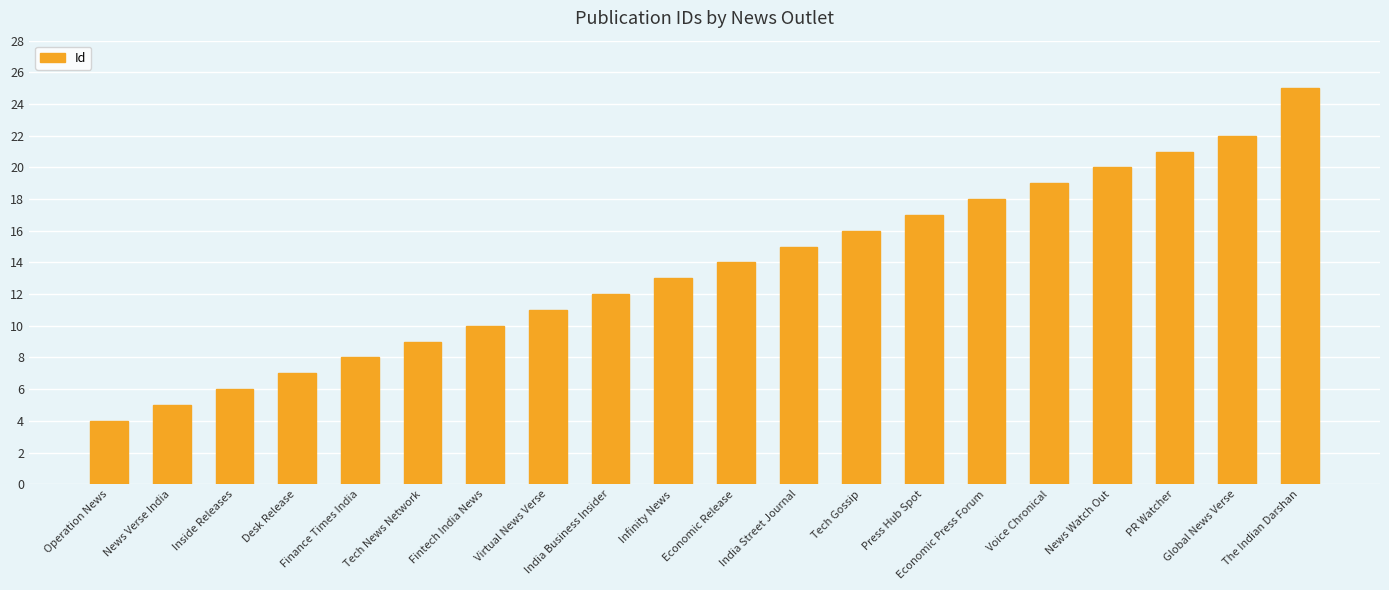

List the labels in order of value, largest first.

The Indian Darshan, Global News Verse, PR Watcher, News Watch Out, Voice Chronical, Economic Press Forum, Press Hub Spot, Tech Gossip, India Street Journal, Economic Release, Infinity News, India Business Insider, Virtual News Verse, Fintech India News, Tech News Network, Finance Times India, Desk Release, Inside Releases, News Verse India, Operation News